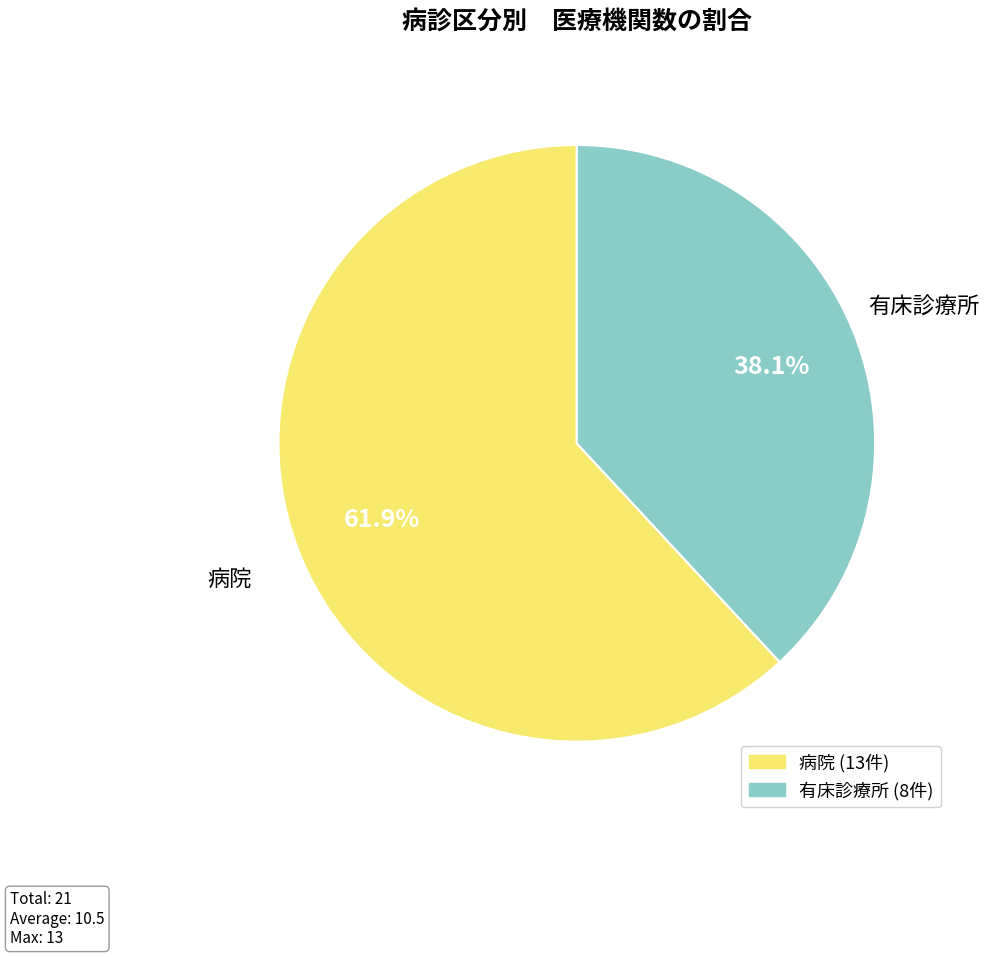

To the nearest percent, what percentage of the pie is 有床診療所?

38%